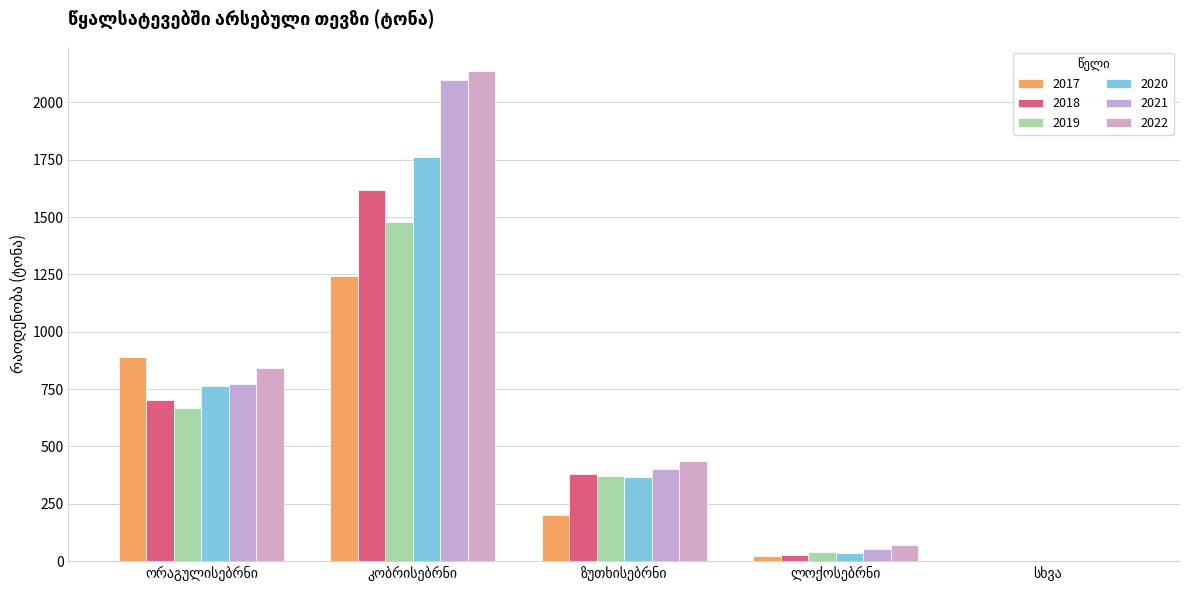

What is the difference between the 2021 values at ზუთხისებრნი and ორაგულისებრნი?

369.3